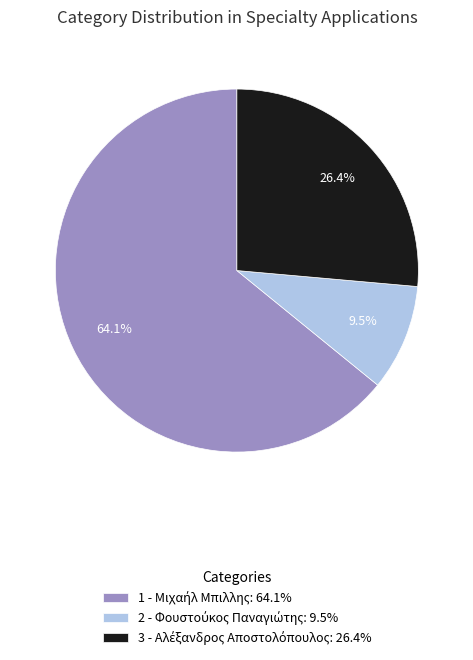

Which slice is the smallest?

2 - Φουστούκος Παναγιώτης